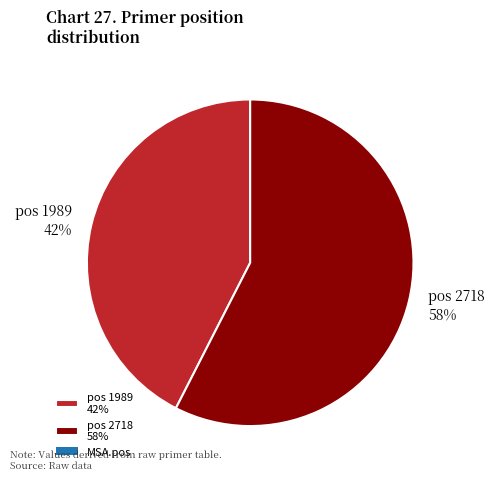

Count the number of slices in the pie.

2